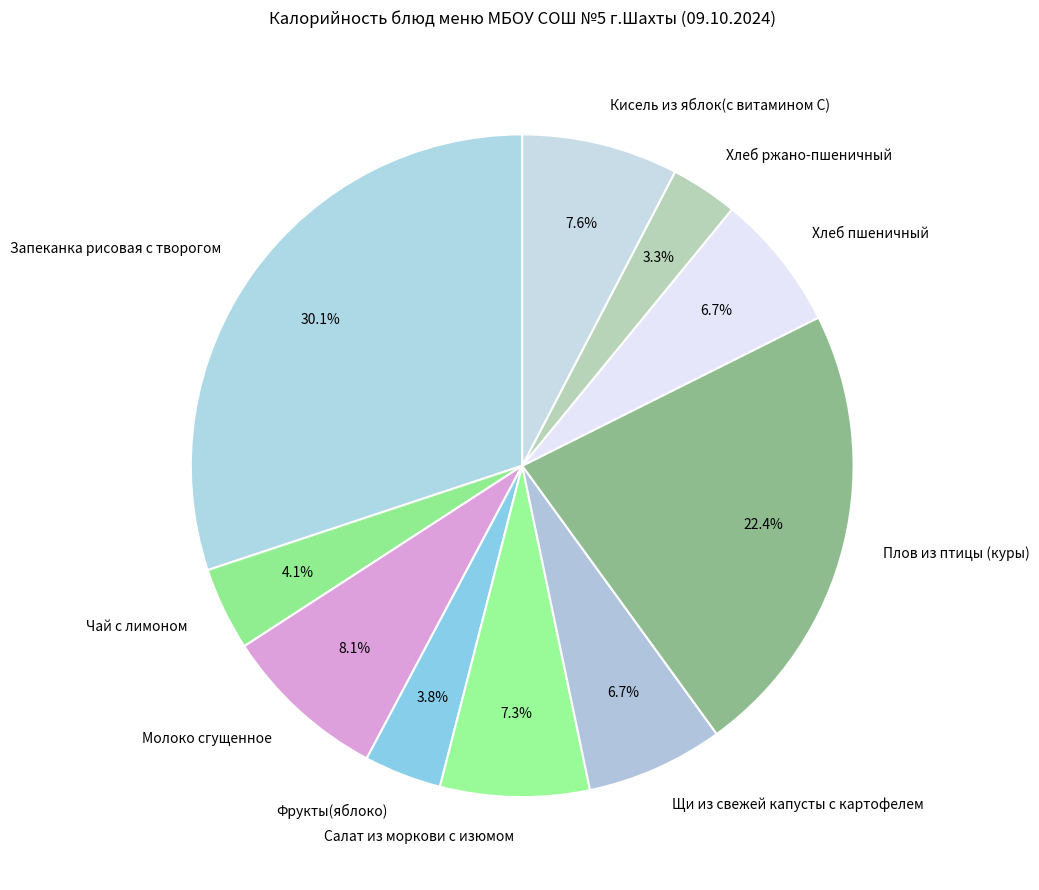

Between Хлеб пшеничный and Кисель из яблок(с витамином С), which is larger?

Кисель из яблок(с витамином С)